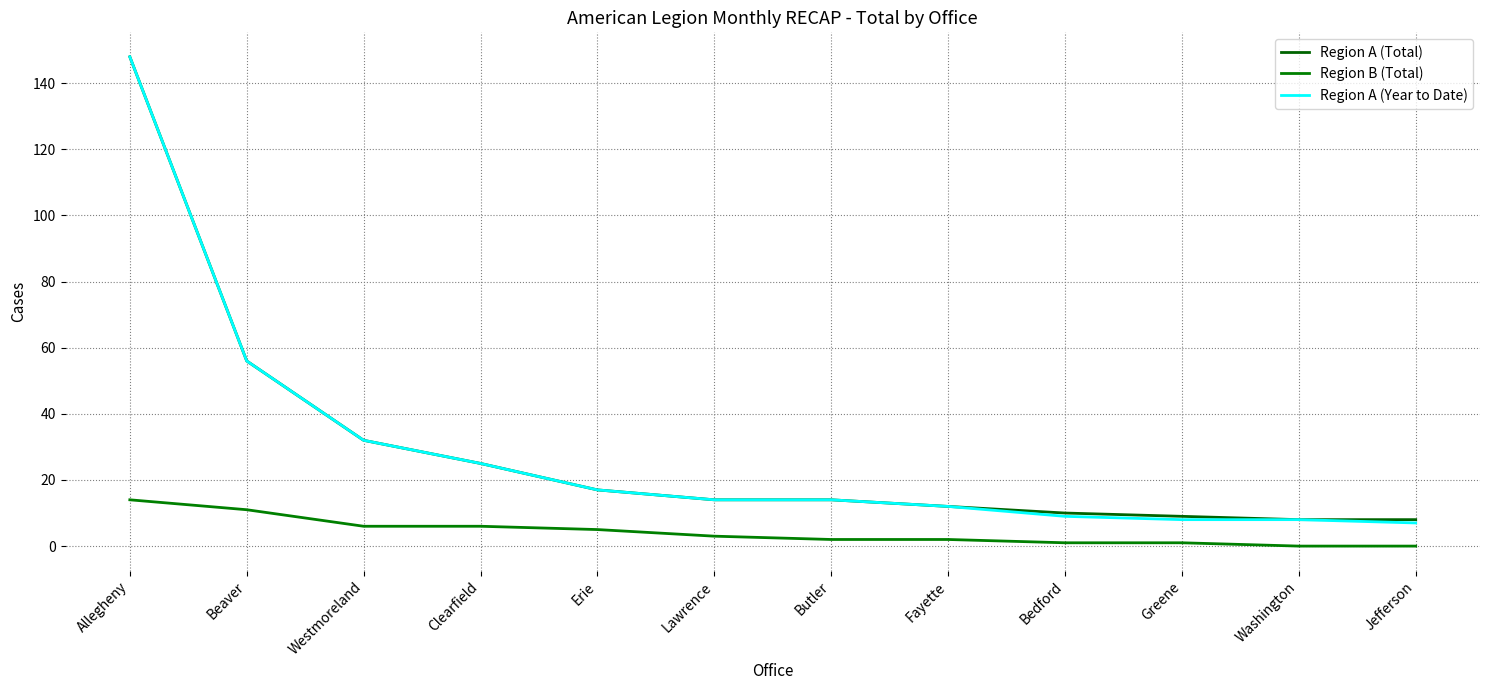

True or false: Region B (Total) has a value of 1 at Greene.

True